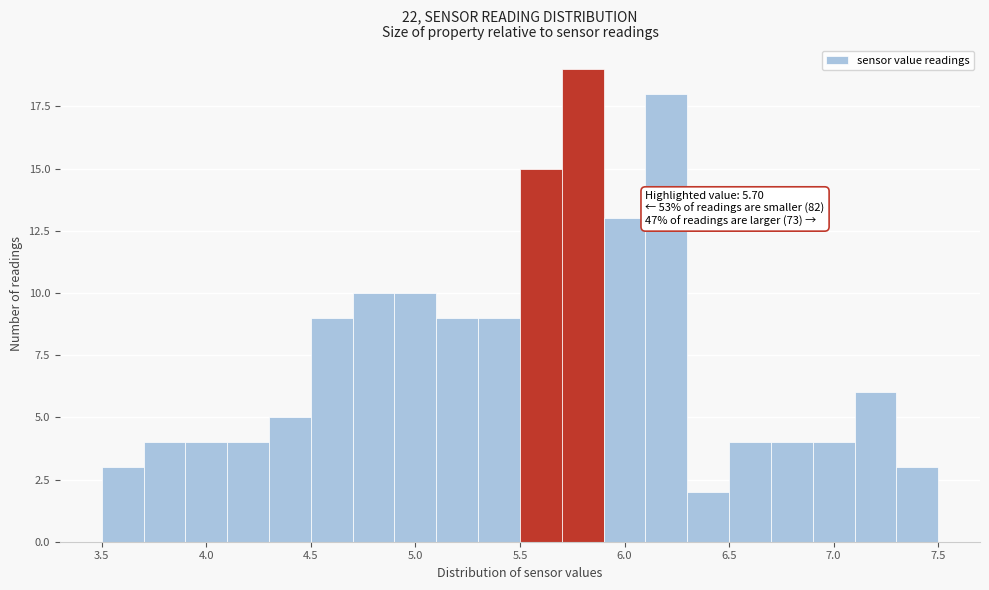

Which range on the x-axis has the tallest bar?

5.7 to 5.9